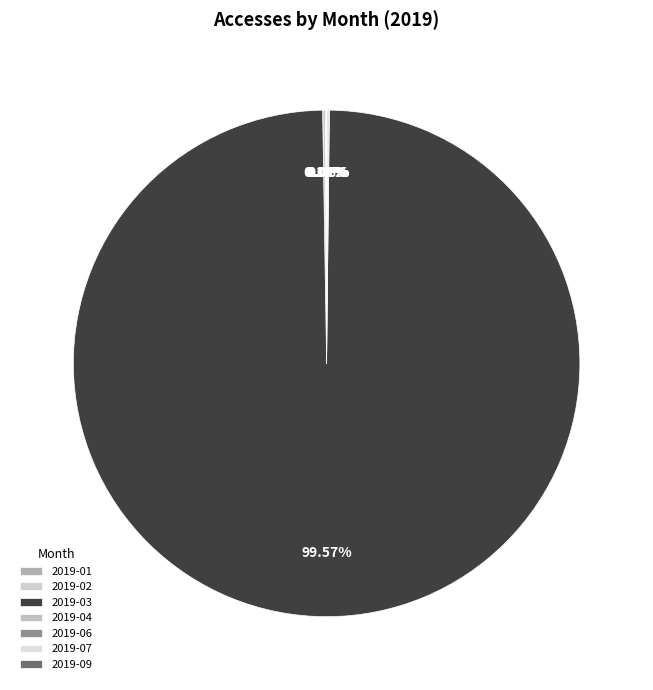

What is the ratio of the value at 2019-03 to the value at 2019-02?

599.2